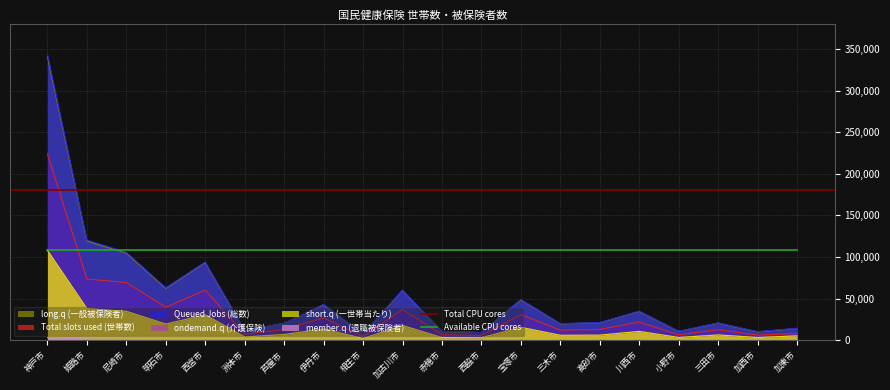

How many interior local peaks does the short.q (一世帯当たり) series have?

6